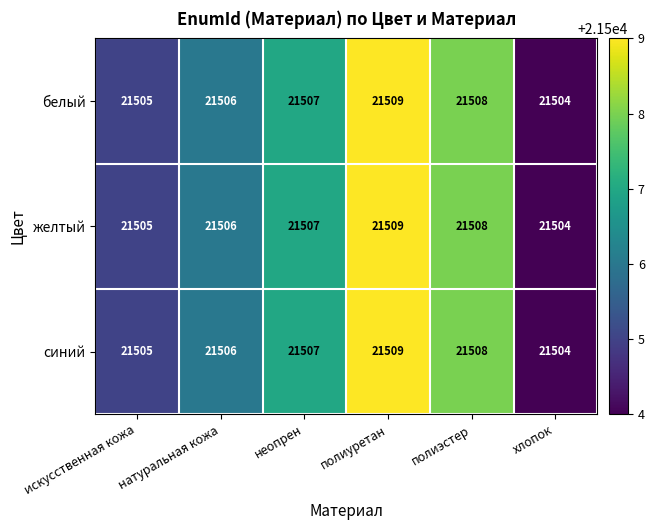

The желтый series shows 6784 at хлопок. True or false?

False